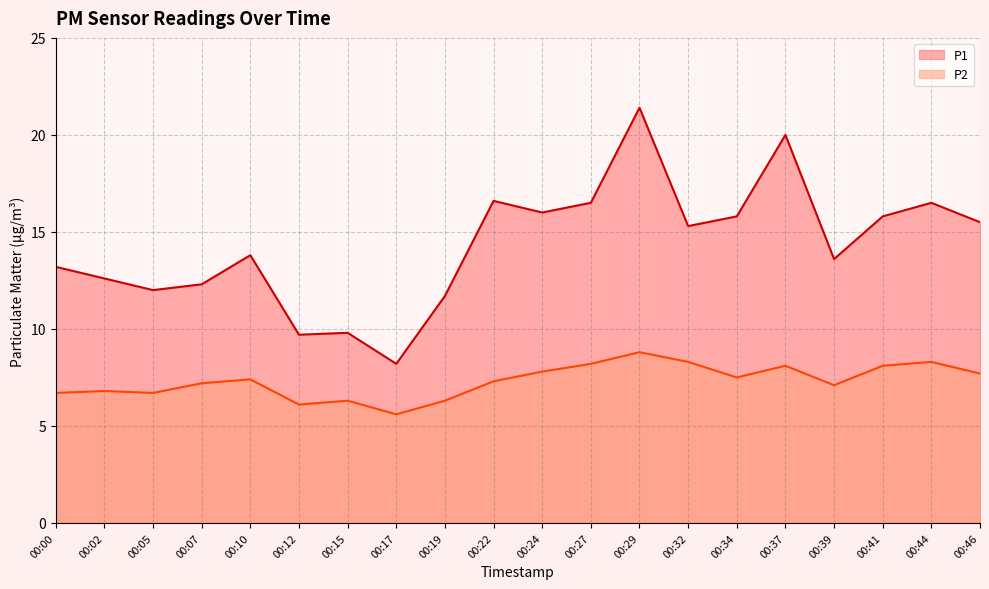

Reading right to left, what are all the values shown in this chart?

P1: 15.5	16.5	15.8	13.6	20.0	15.8	15.3	21.4	16.5	16.0	16.6	11.7	8.2	9.8	9.7	13.8	12.3	12.0	12.6	13.2
P2: 7.7	8.3	8.1	7.1	8.1	7.5	8.3	8.8	8.2	7.8	7.3	6.3	5.6	6.3	6.1	7.4	7.2	6.7	6.8	6.7